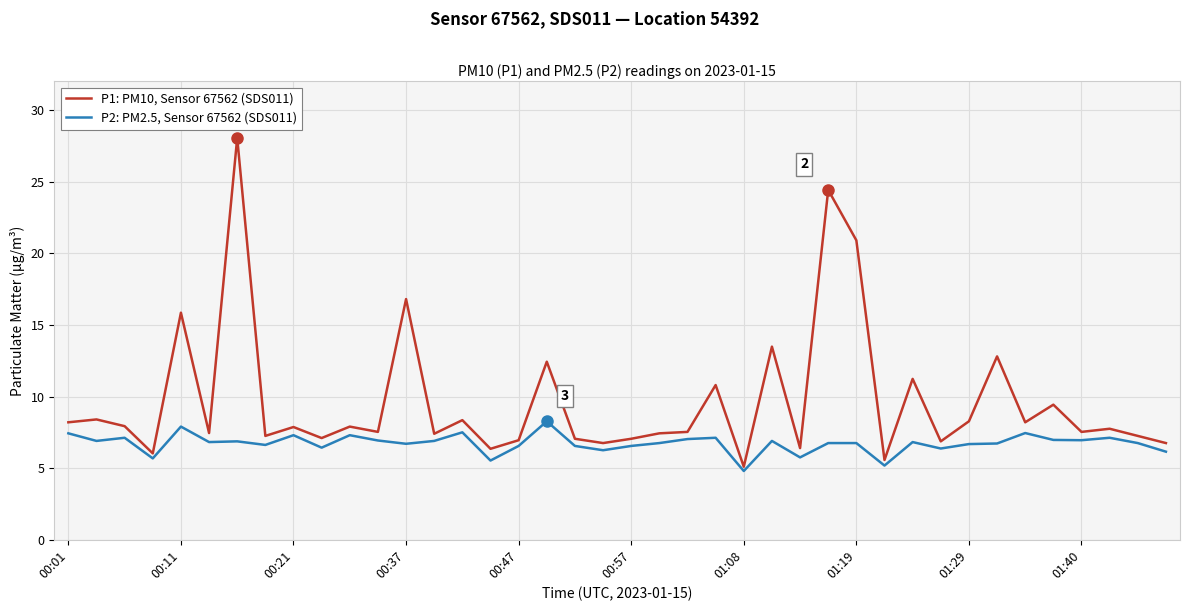

Rank the series by their maximum value, from highest to lowest.

P1: PM10, Sensor 67562 (SDS011), P2: PM2.5, Sensor 67562 (SDS011)